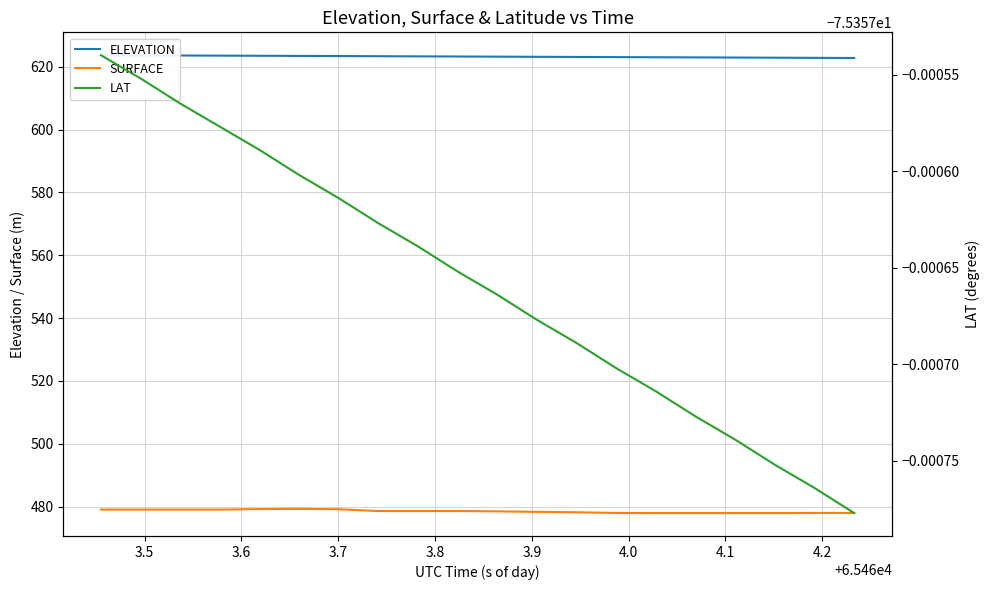

True or false: LAT and SURFACE cross at least once.

False